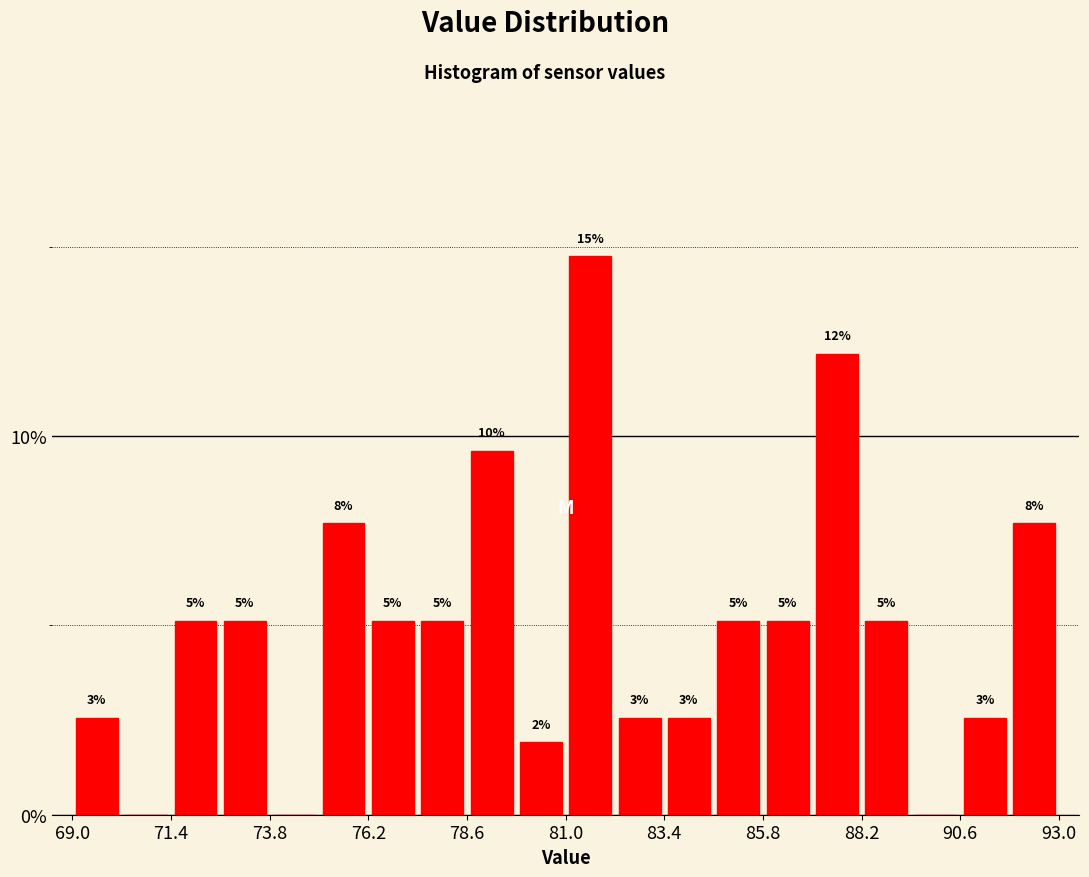

Around what value on the x-axis is the tallest bar? Give the approximate position of its centre, as read against the axis.

81.5